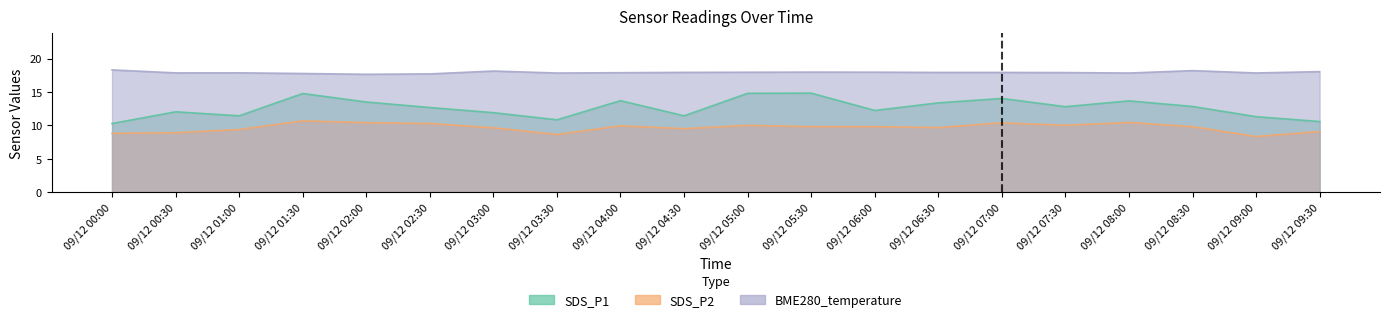

Reading left to right, what are all the values shown in this chart?

SDS_P1: 09/12 00:00=10.3	09/12 00:30=12.0	09/12 01:00=11.4	09/12 01:30=14.8	09/12 02:00=13.5	09/12 02:30=12.7	09/12 03:00=11.9	09/12 03:30=10.8	09/12 04:00=13.7	09/12 04:30=11.4	09/12 05:00=14.8	09/12 05:30=14.8	09/12 06:00=12.2	09/12 06:30=13.4	09/12 07:00=14.0	09/12 07:30=12.8	09/12 08:00=13.7	09/12 08:30=12.8	09/12 09:00=11.3	09/12 09:30=10.6
SDS_P2: 09/12 00:00=8.8	09/12 00:30=8.9	09/12 01:00=9.4	09/12 01:30=10.7	09/12 02:00=10.4	09/12 02:30=10.3	09/12 03:00=9.6	09/12 03:30=8.6	09/12 04:00=9.9	09/12 04:30=9.5	09/12 05:00=10.0	09/12 05:30=9.8	09/12 06:00=9.8	09/12 06:30=9.7	09/12 07:00=10.4	09/12 07:30=10.0	09/12 08:00=10.4	09/12 08:30=9.8	09/12 09:00=8.3	09/12 09:30=9.1
BME280_temperature: 09/12 00:00=18.3	09/12 00:30=17.9	09/12 01:00=17.9	09/12 01:30=17.8	09/12 02:00=17.6	09/12 02:30=17.7	09/12 03:00=18.1	09/12 03:30=17.8	09/12 04:00=17.9	09/12 04:30=17.9	09/12 05:00=18.0	09/12 05:30=18.0	09/12 06:00=18.0	09/12 06:30=17.9	09/12 07:00=17.9	09/12 07:30=17.9	09/12 08:00=17.8	09/12 08:30=18.2	09/12 09:00=17.9	09/12 09:30=18.1